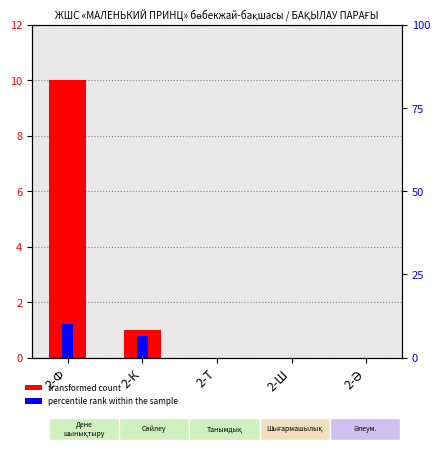

How many values in transformed count are above zero?

2